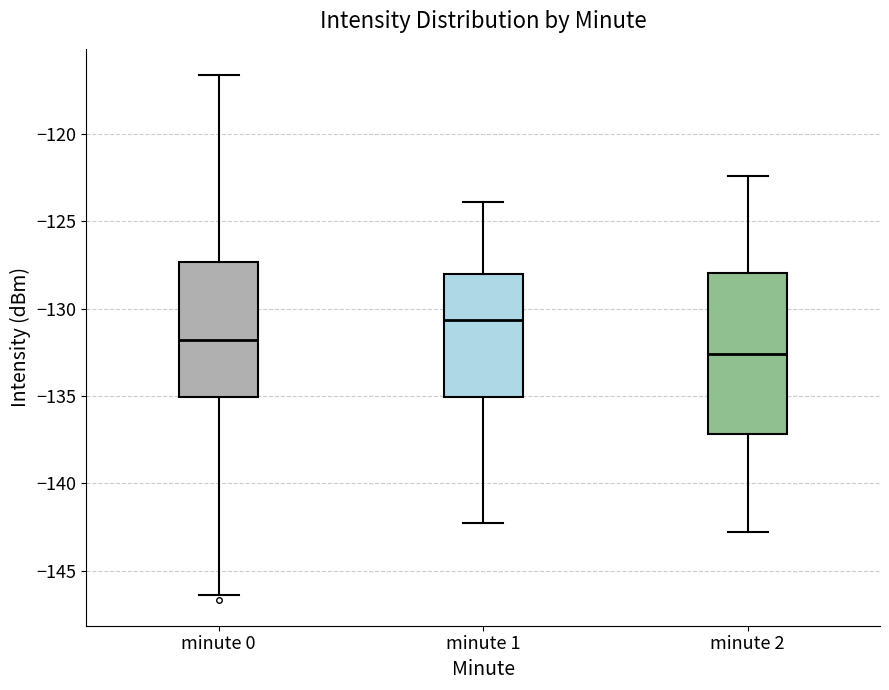

Which box is the tallest, from its lower edge to its upper edge?

minute 2